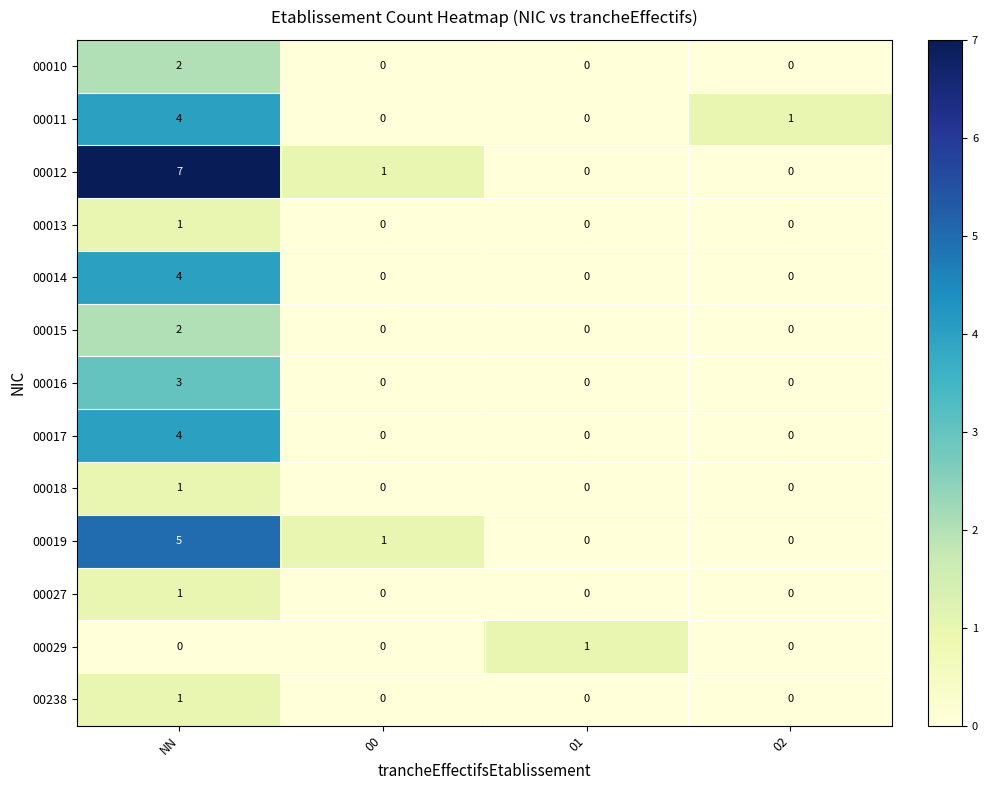

Which label corresponds to the largest value in the chart?

NN